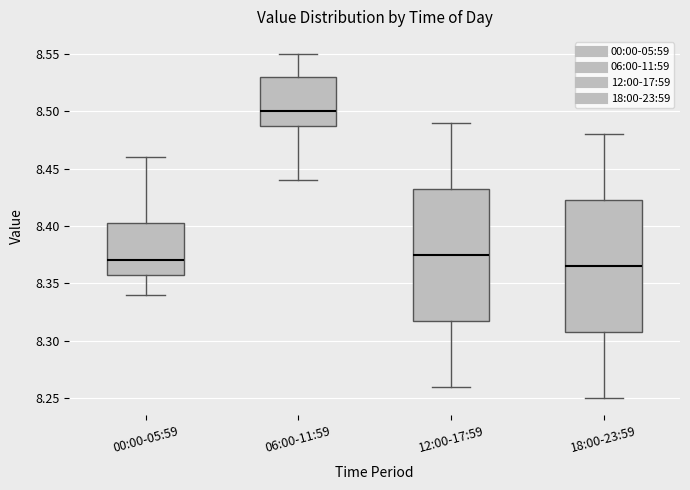

Which box's median line is the highest?

06:00-11:59